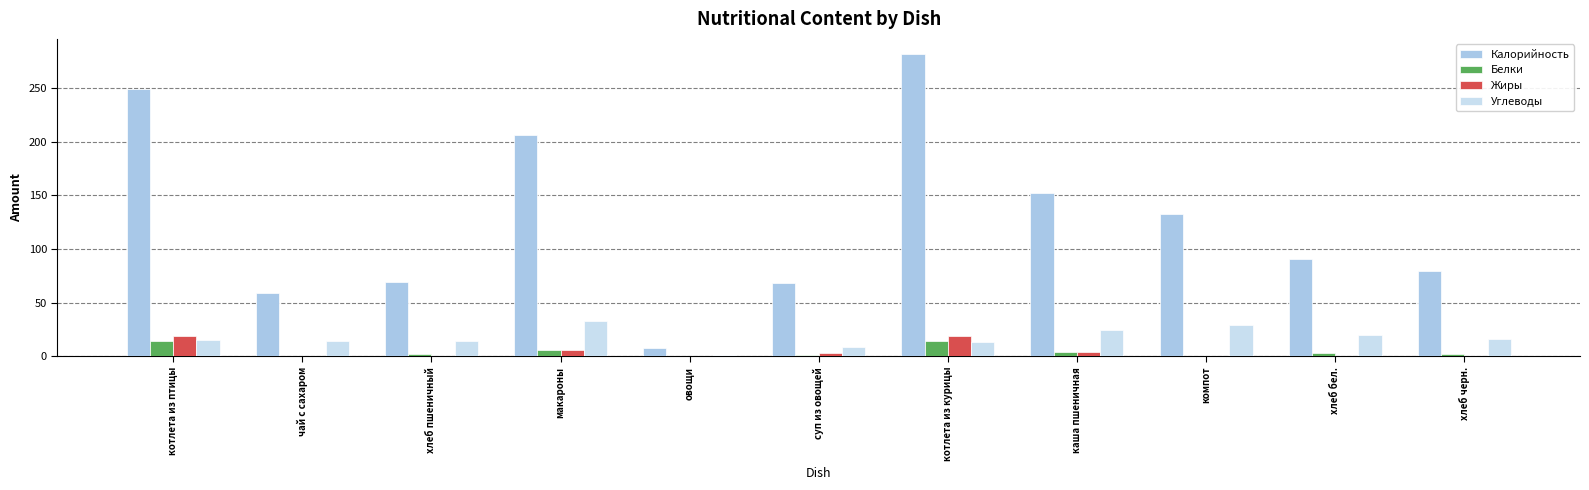

What is the difference between the Белки values at котлета из курицы and хлеб черн.?

12.1